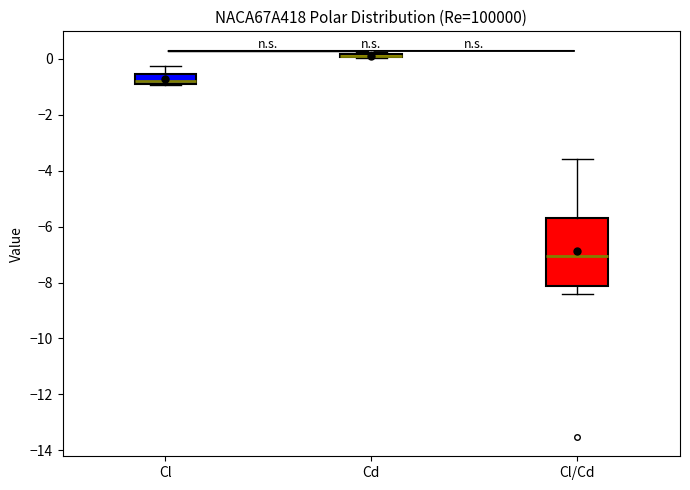

Comparing the boxes themselves (not the whiskers), which one is the tallest?

Cl/Cd